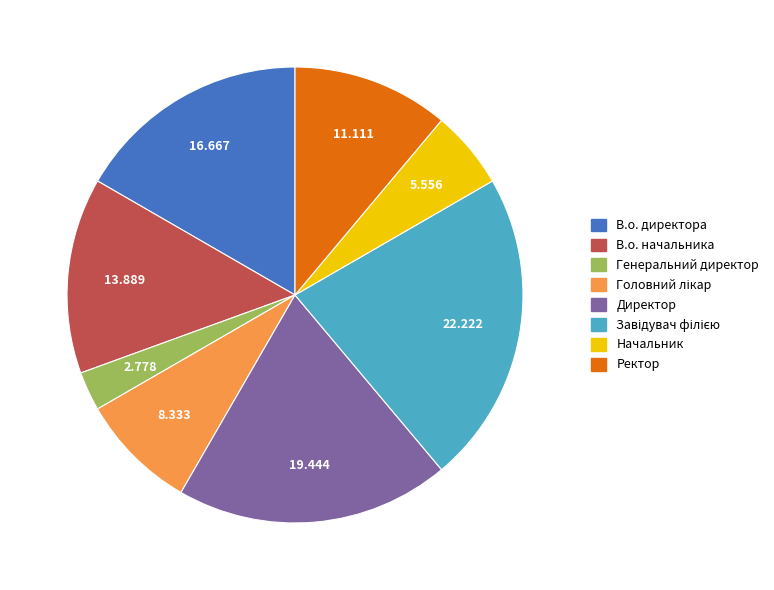

Do Генеральний директор and Директор together represent more than half of the pie?

No